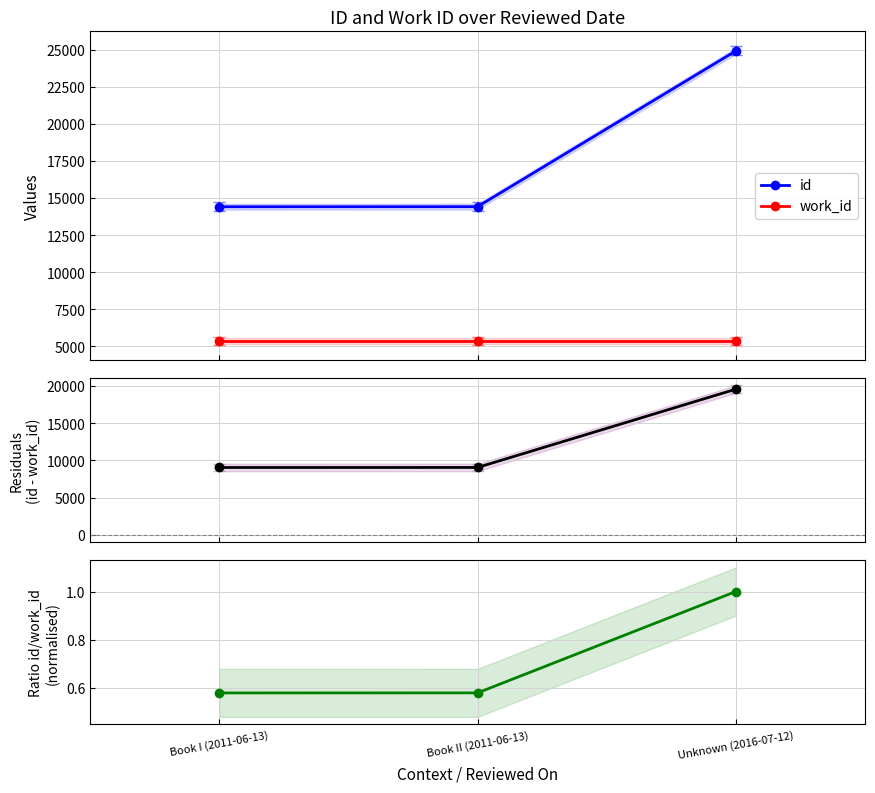

Reading left to right, what are all the values shown in this chart?

id: 14419.0	14424.0	24929.0
work_id: 5366.0	5366.0	5366.0
id - work_id: 9053.0	9058.0	19563.0
id / work_id (norm): 0.6	0.6	1.0